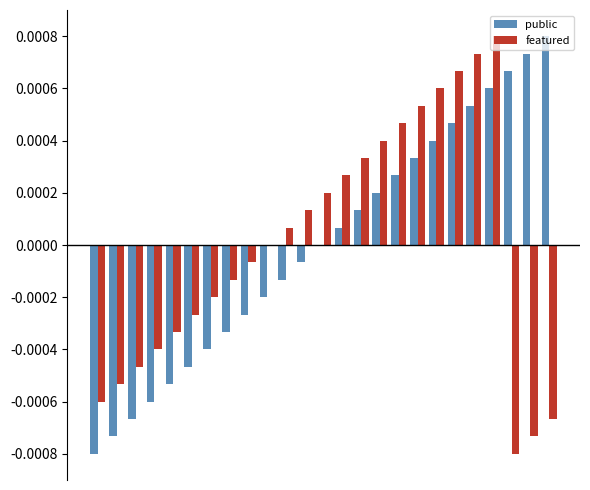

Count the number of data series in this chart.

2